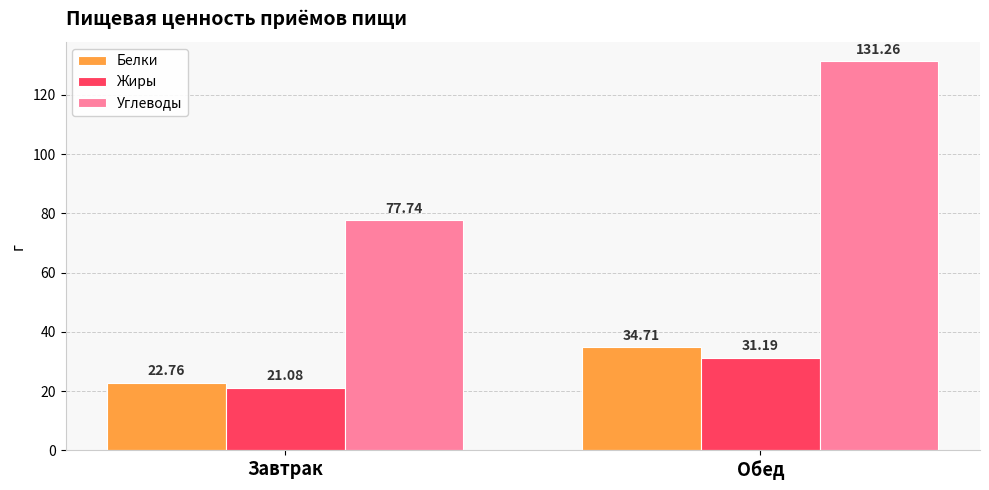

Which label corresponds to the largest value in the chart?

Обед